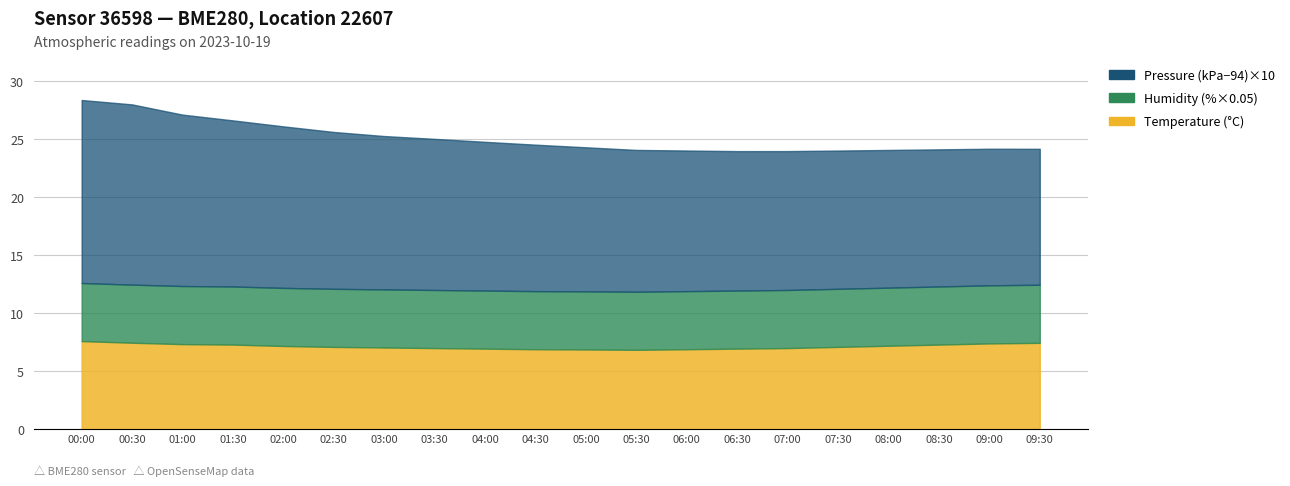

True or false: humidity and pressure intersect in this chart.

False